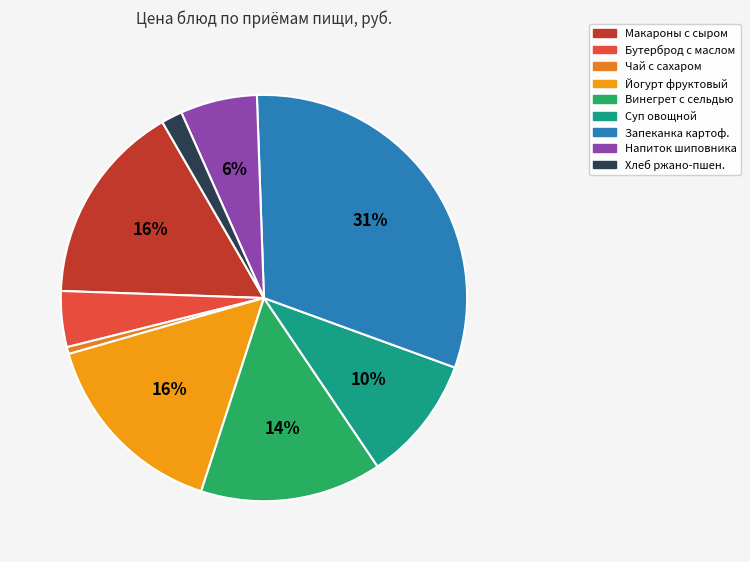

How many slices are in this pie chart?

9